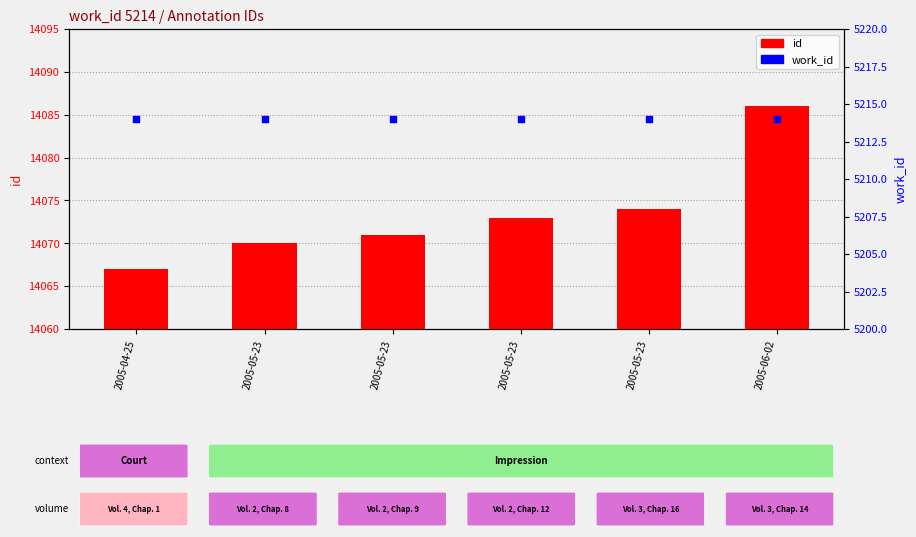

Which series has the widest spread of Y values?

id